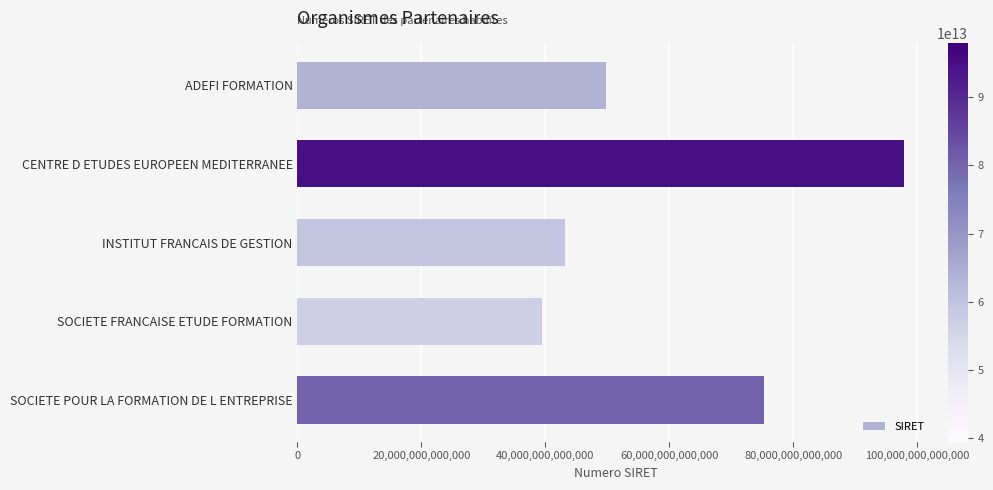

Is it true that the value at CENTRE D ETUDES EUROPEEN MEDITERRANEE is 25387331807961?

False